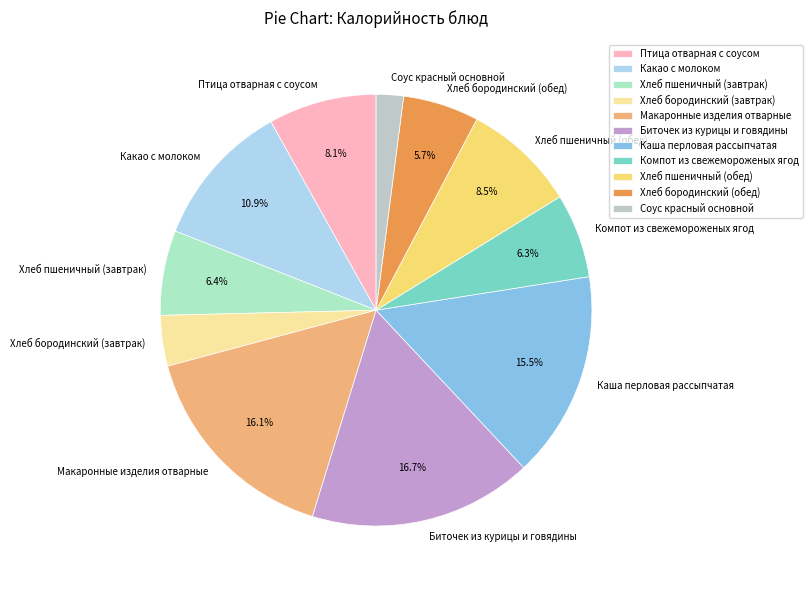

What percentage do Какао с молоком and Птица отварная с соусом together represent?

19.0%